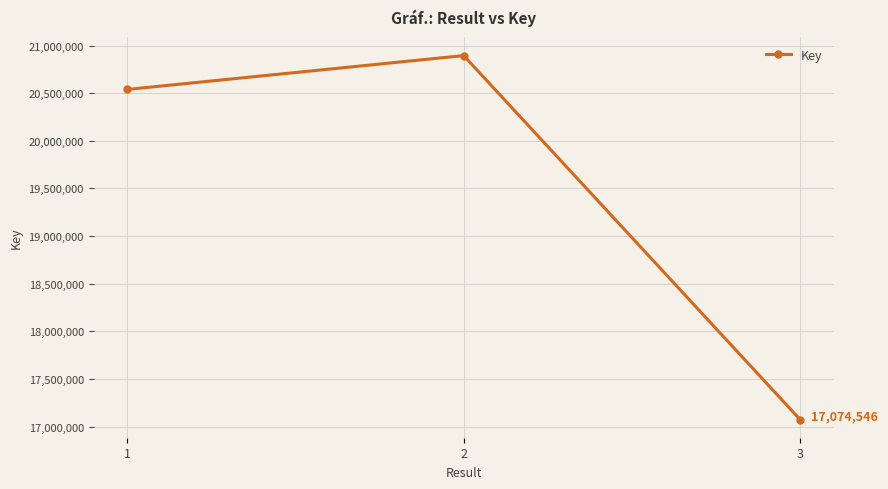

Reading right to left, list all the values displayed in this chart.

3=17074546	2=20894568	1=20539217